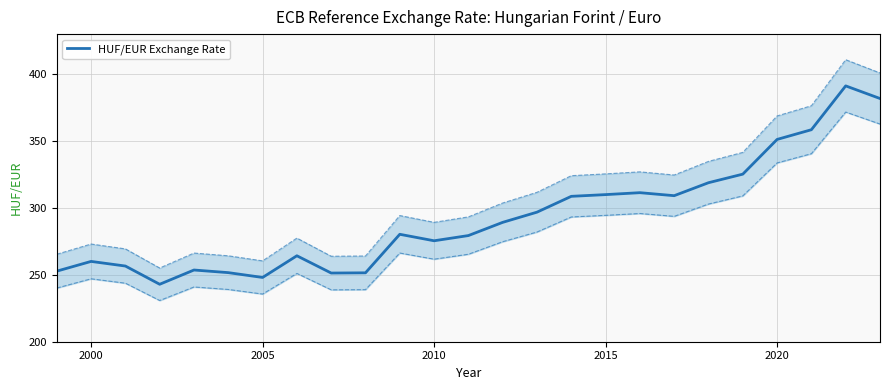

How many data points are above 280?

13